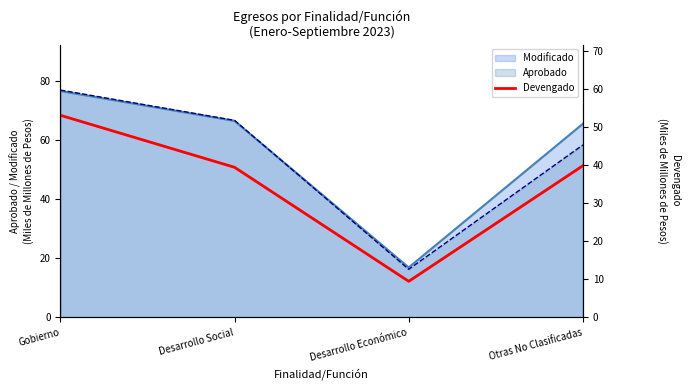

The value at Desarrollo Económico is 1.9. True or false?

False